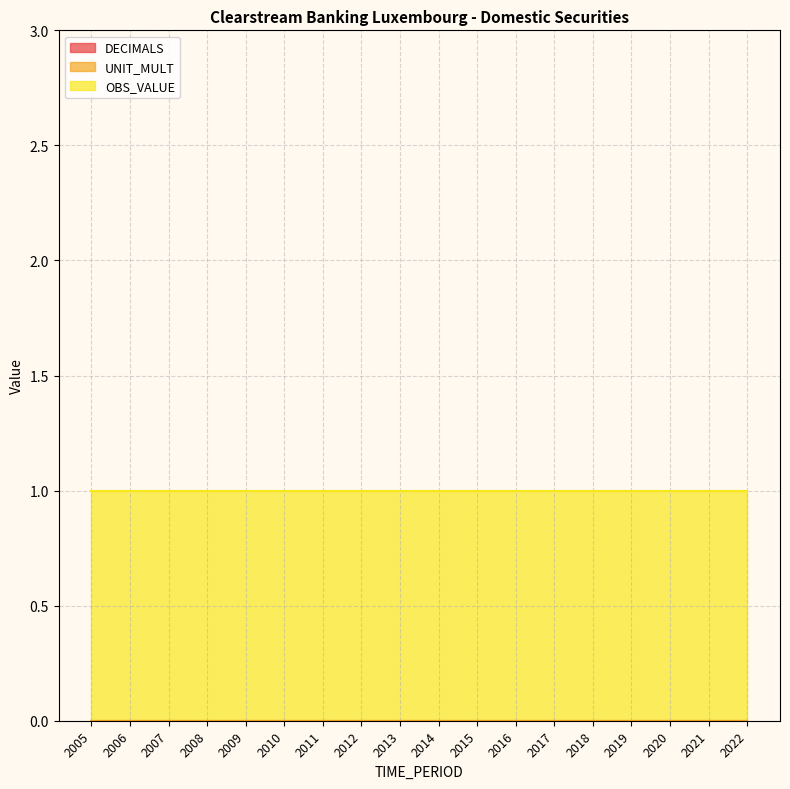

What is the maximum value shown in the chart?

1